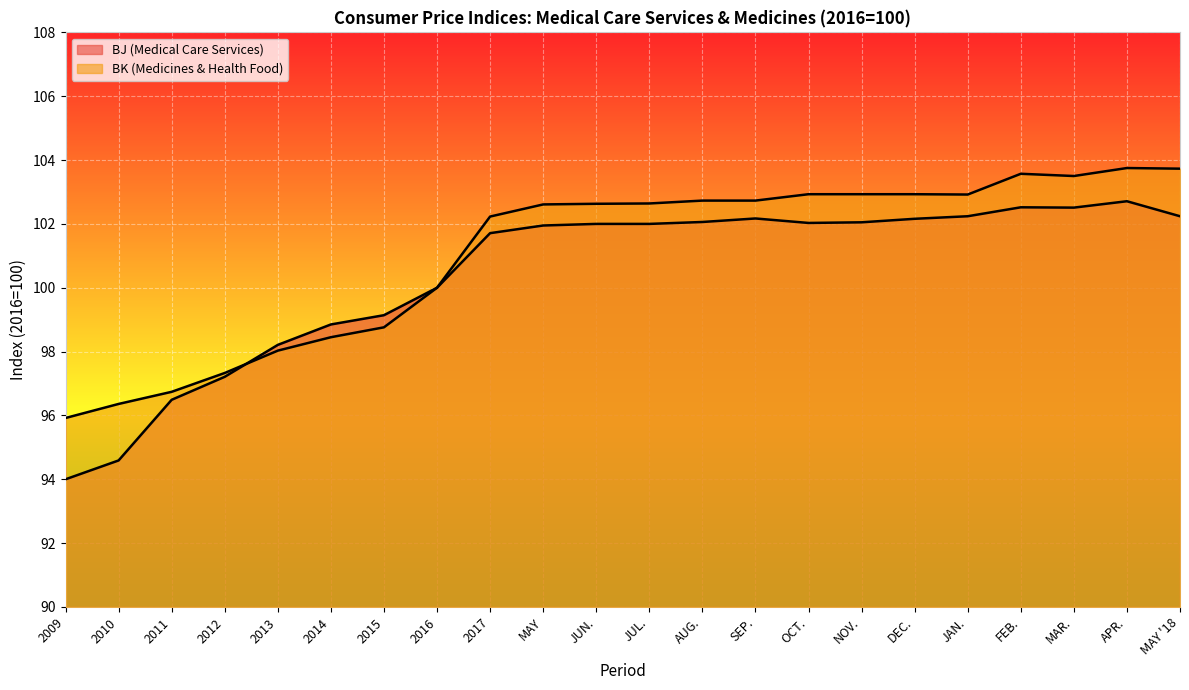

Which label corresponds to the largest value in the chart?

APR.